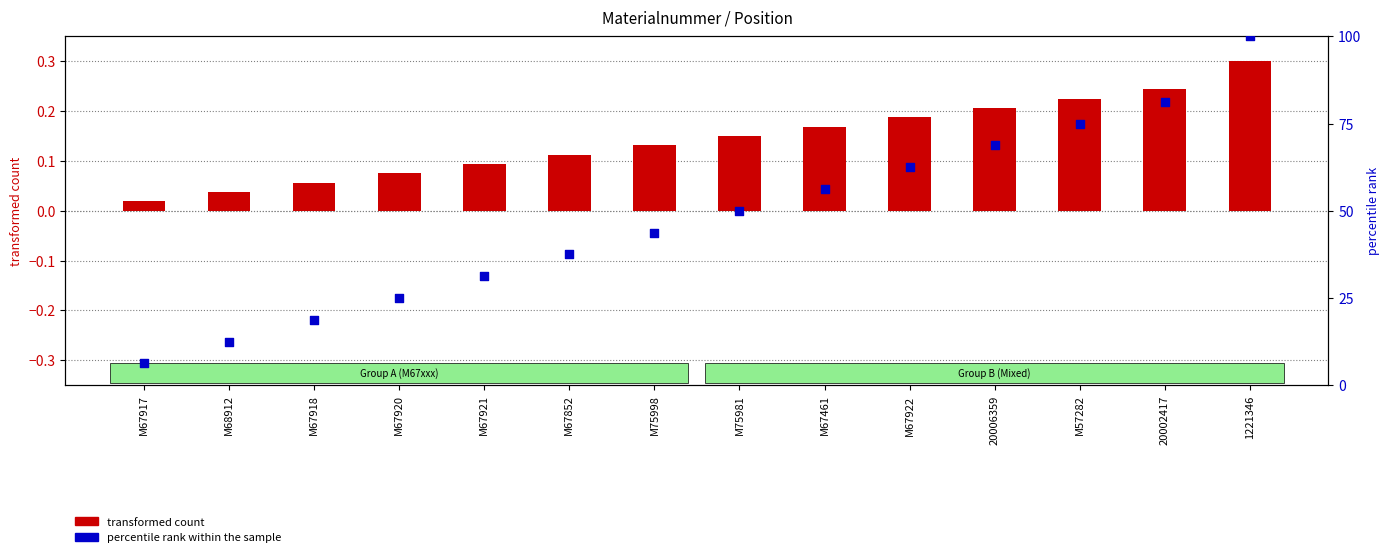

What is the total value across all series at 1221346?

100.3